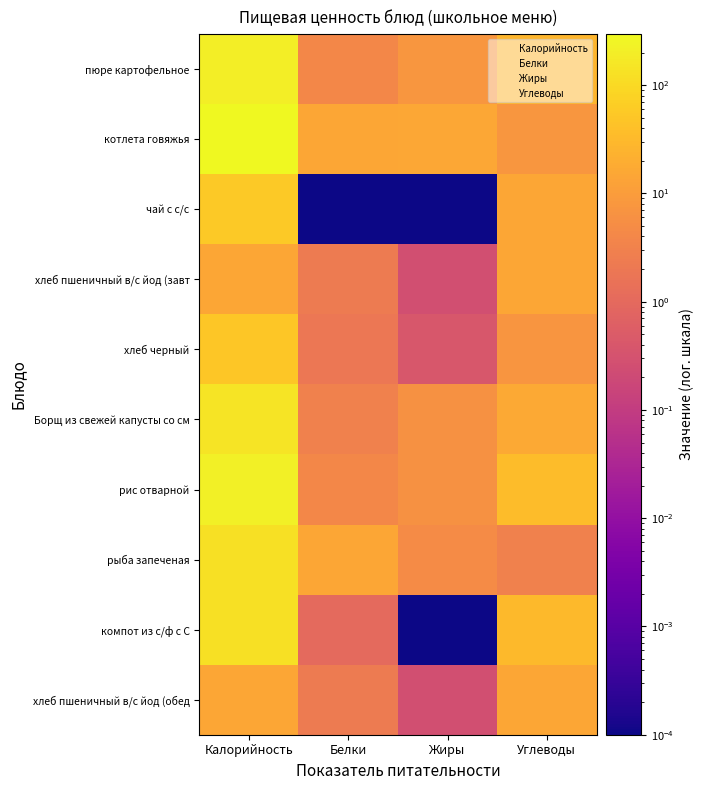

Which category has the highest value across all series?

Калорийность